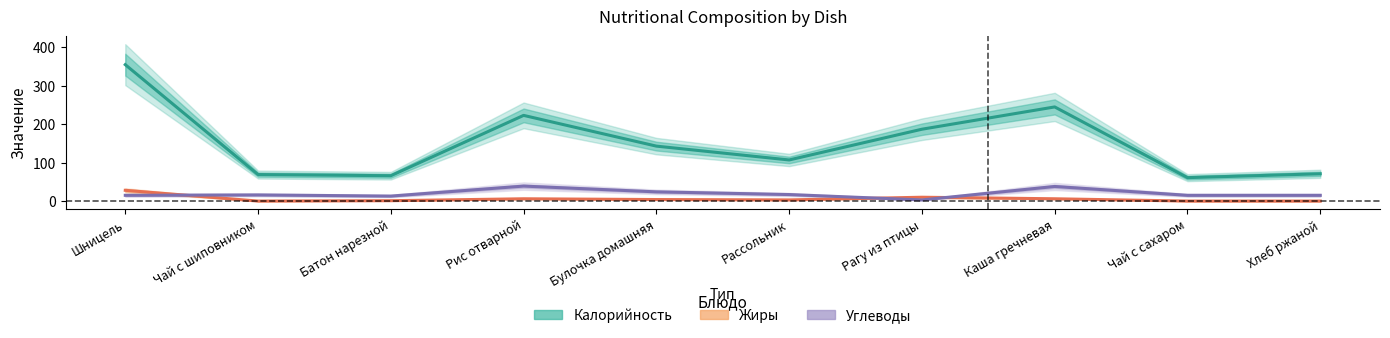

At which label is Углеводы closest to 21?

Булочка домашняя